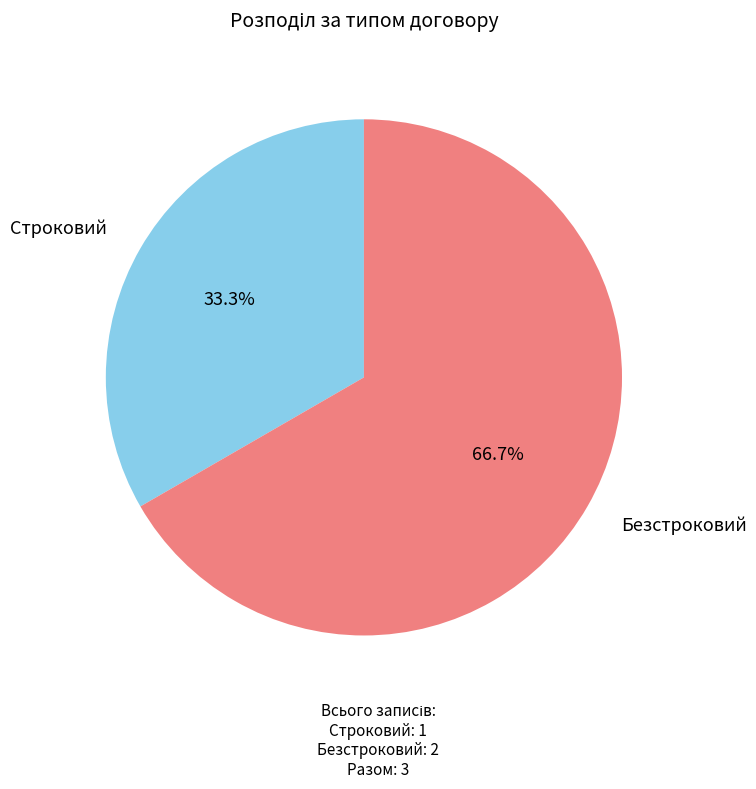

How many segments does this pie chart have?

2